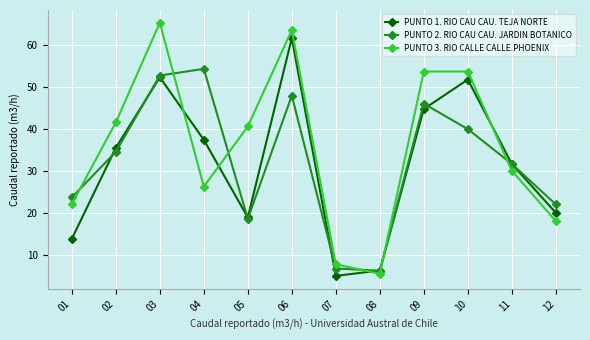

What is the maximum value for PUNTO 3. RIO CALLE CALLE.PHOENIX?

65.4